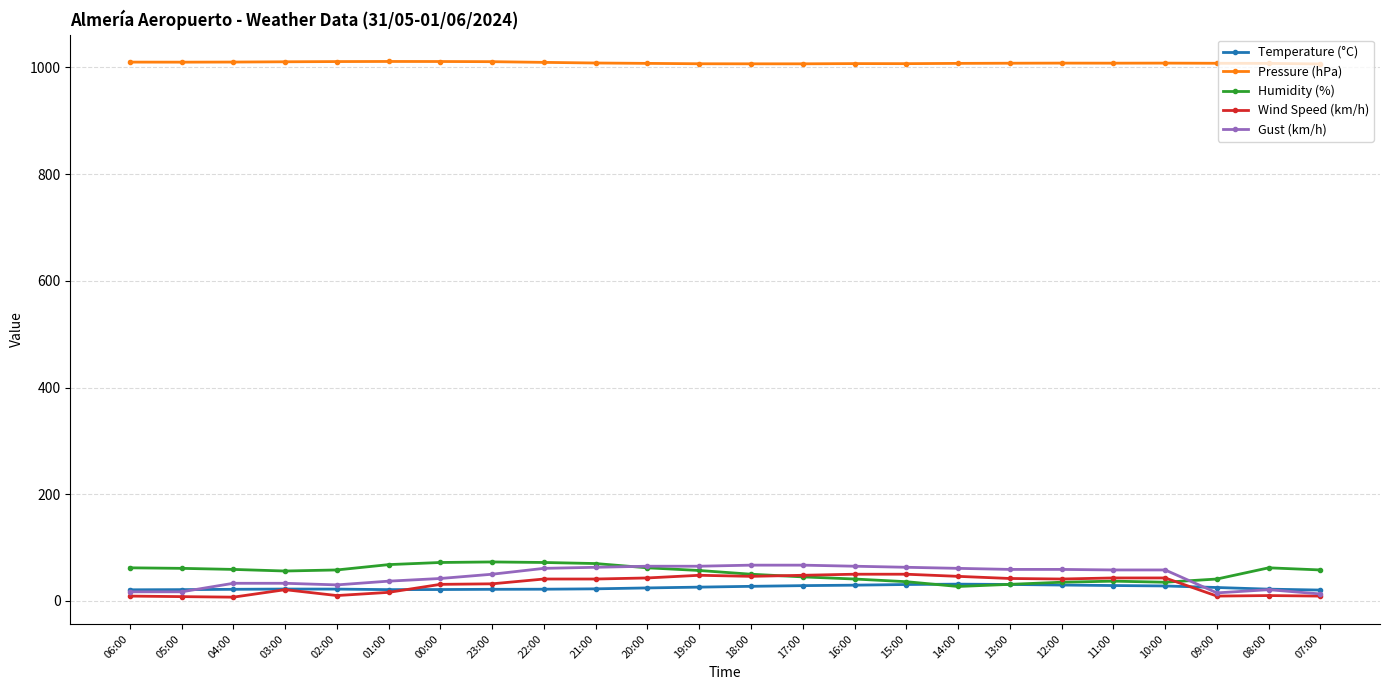

What is the label of the 7th point from the left?

00:00